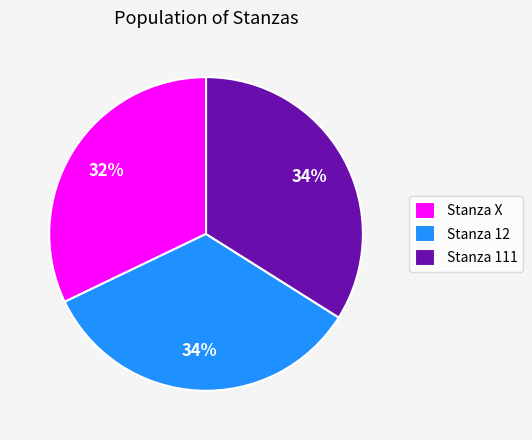

To the nearest percent, what percentage of the pie is Stanza X?

32%